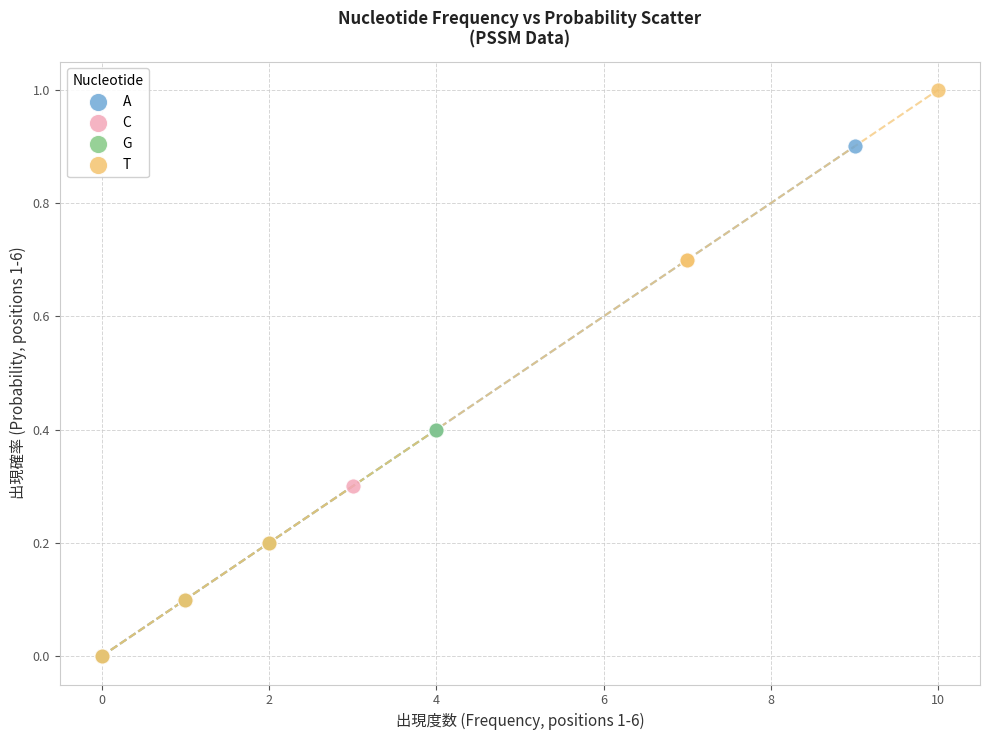

Which series contains the highest Y value?

T